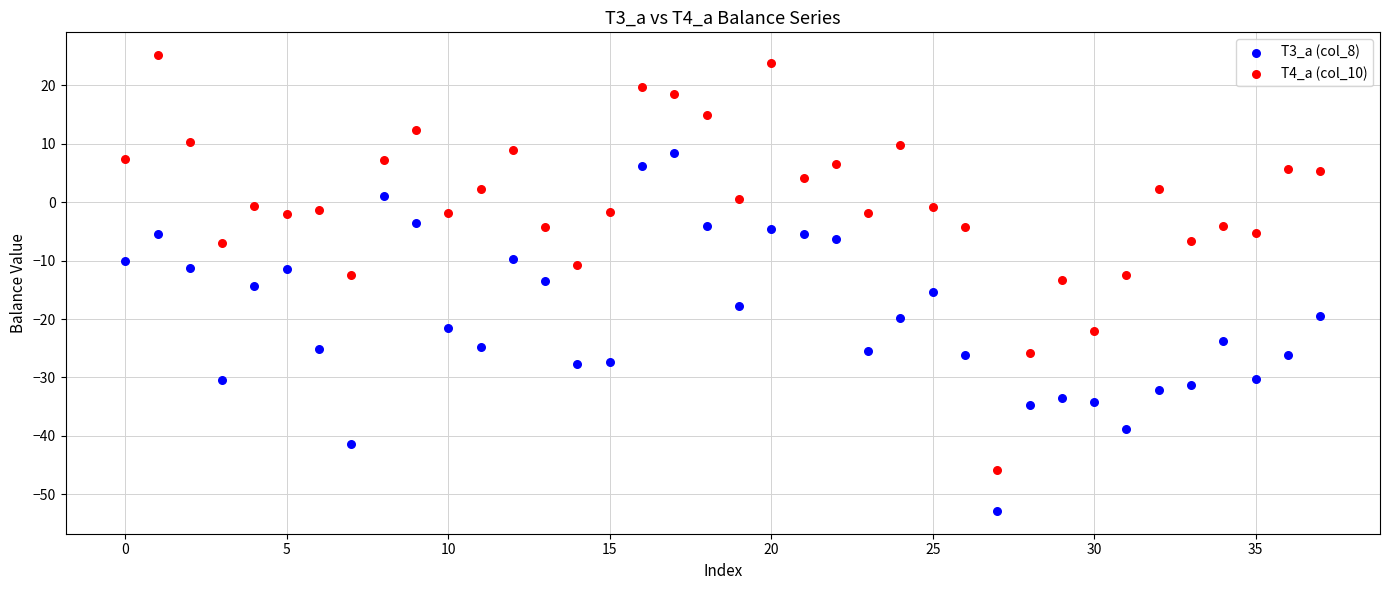

Which series reaches the minimum Y coordinate?

T3_a (col_8)